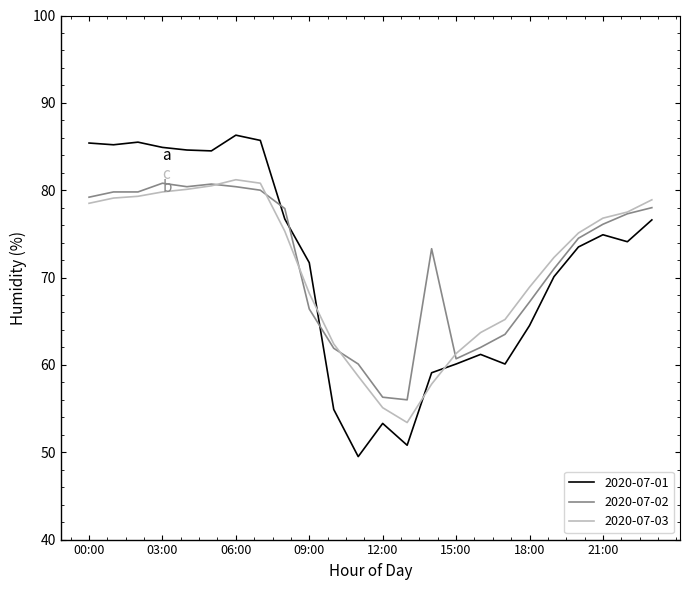

How many intersections are there between 2020-07-01 and 2020-07-03?

3